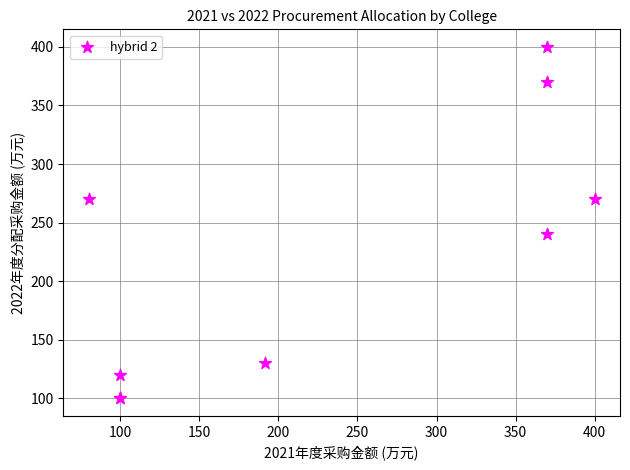

What Y value in the scatter plot is closest to 250?

240